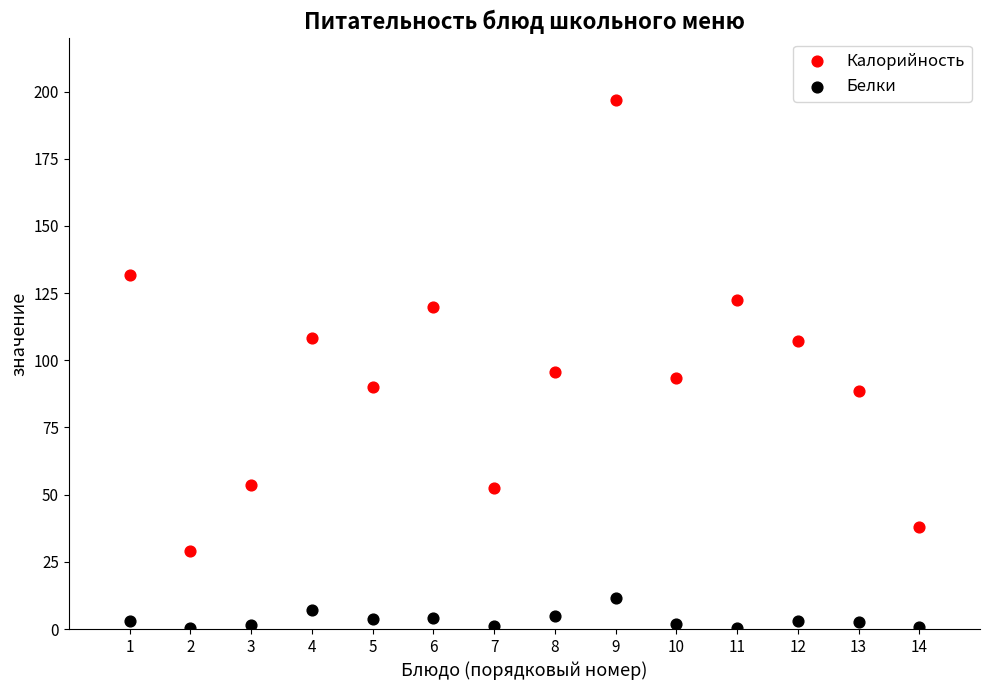

What are all the series names shown in the legend?

Калорийность, Белки